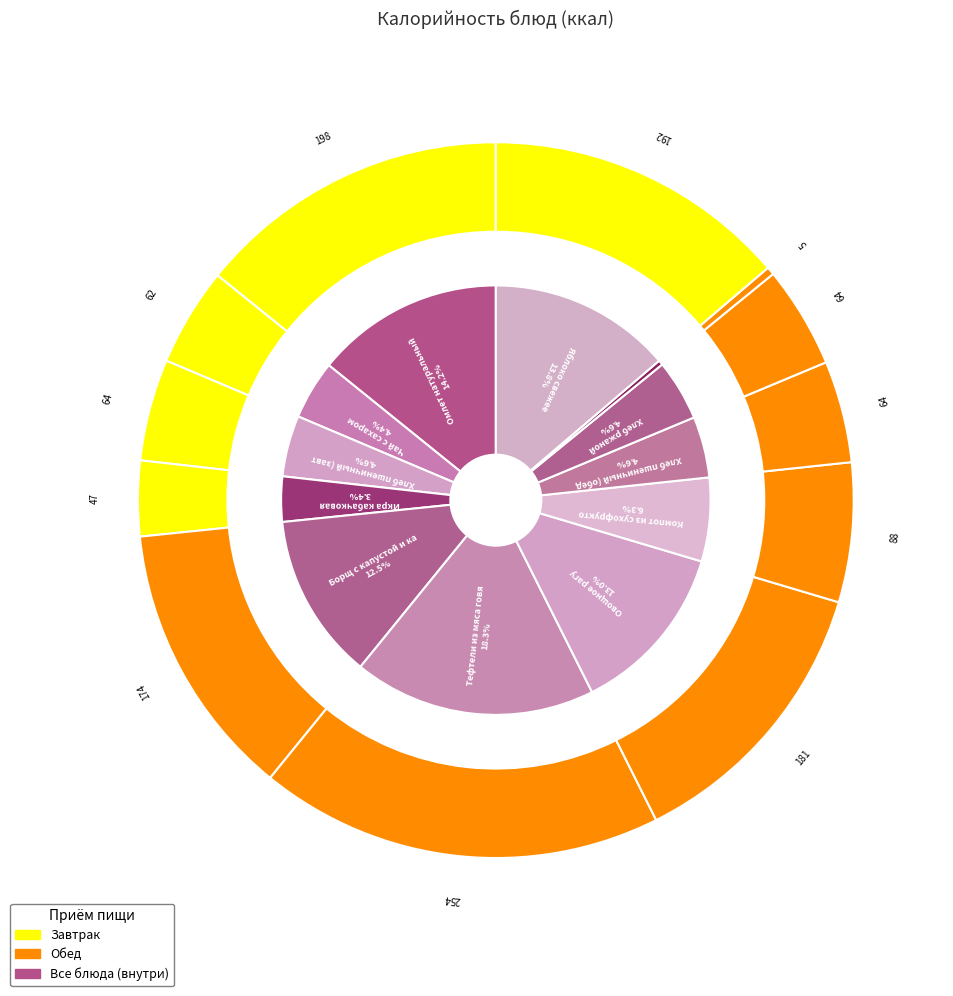

Approximately how many times larger is the value at Омлет натуральный compared to Компот из сухофруктов?

2.3